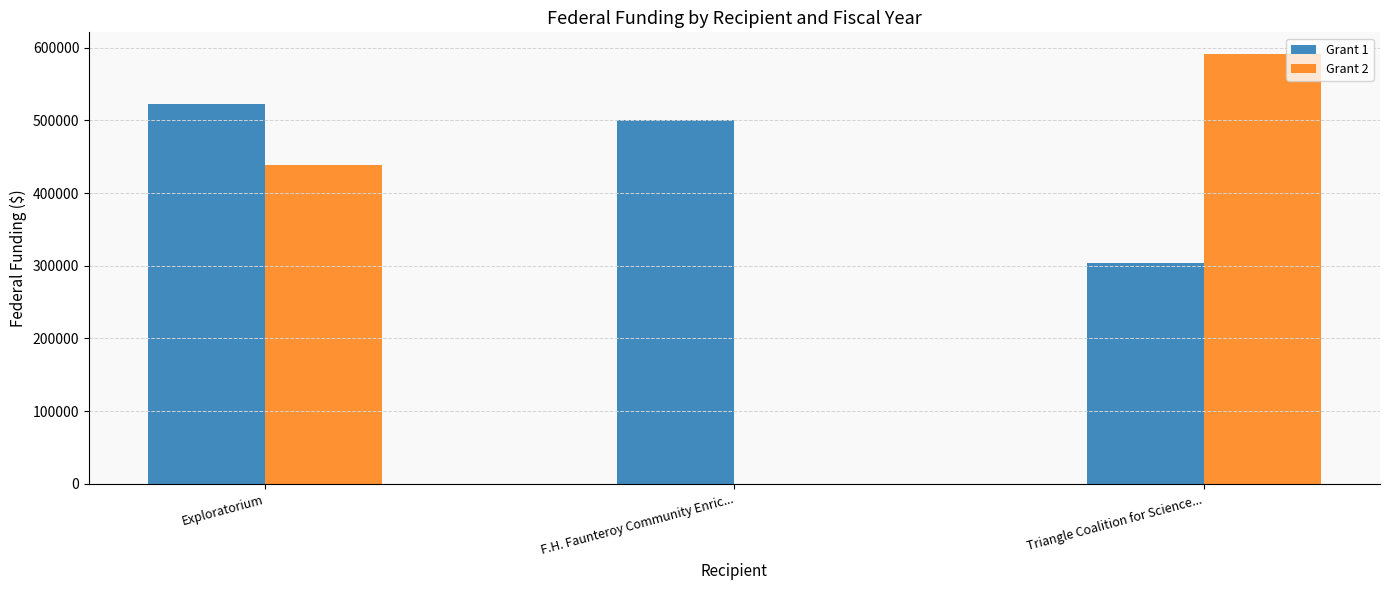

Which series has the widest spread of values?

Grant 2